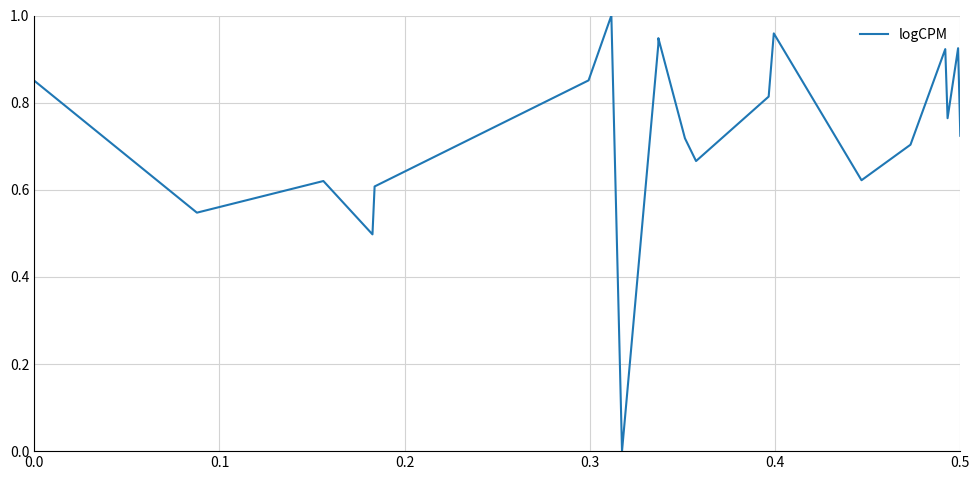

Does the chart display data point markers on the line(s)?

No